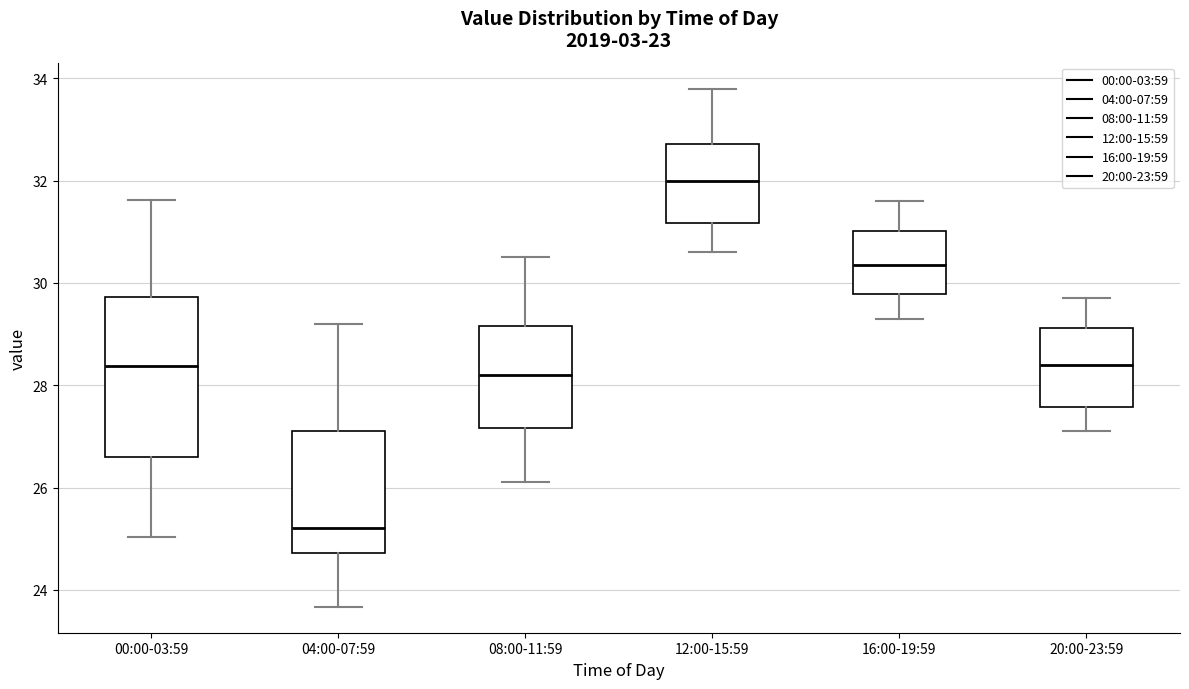

Reading left to right, transcribe this box plot: for each box, give where its median line is, the range the box spans, and where its two whiskers end, as read against the y-axis. The values are not printed on the chart, so give them approximately, as read against the axis.

00:00-03:59: median 28.4, box 26.6 to 29.8, whiskers 25.0 to 31.6
04:00-07:59: median 25.2, box 24.8 to 27.2, whiskers 23.6 to 29.2
08:00-11:59: median 28.2, box 27.2 to 29.2, whiskers 26.2 to 30.6
12:00-15:59: median 32.0, box 31.2 to 32.8, whiskers 30.6 to 33.8
16:00-19:59: median 30.4, box 29.8 to 31.0, whiskers 29.4 to 31.6
20:00-23:59: median 28.4, box 27.6 to 29.2, whiskers 27.2 to 29.8